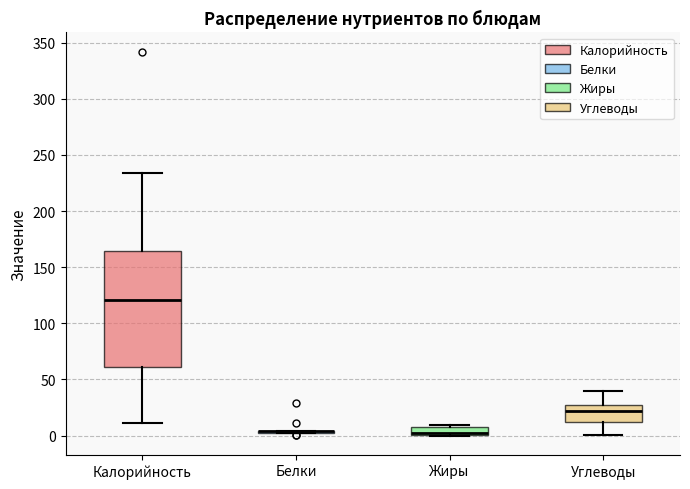

Which box is the tallest, from its lower edge to its upper edge?

Калорийность